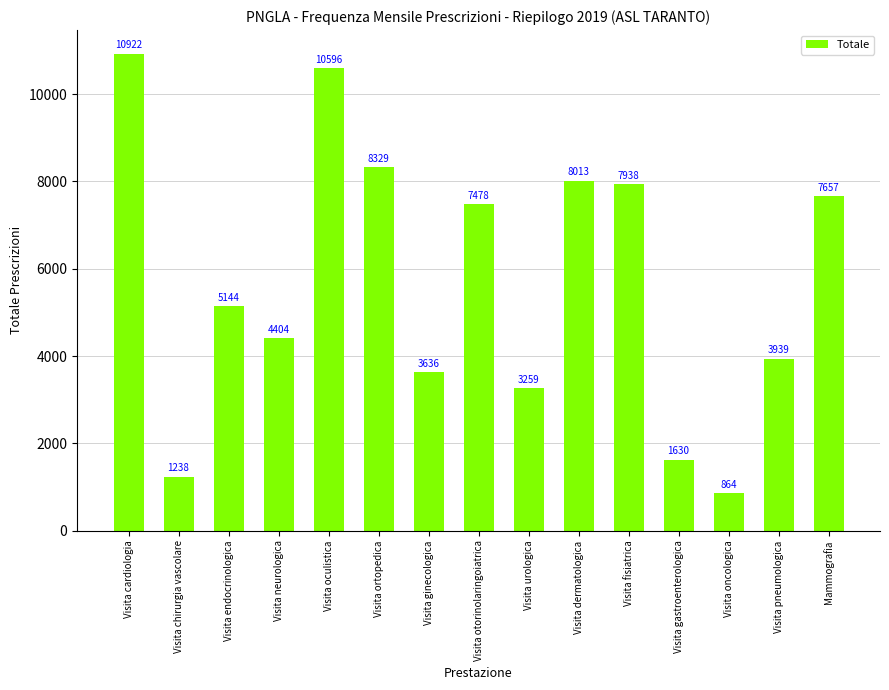

Which category has the lowest value across all series?

Visita oncologica